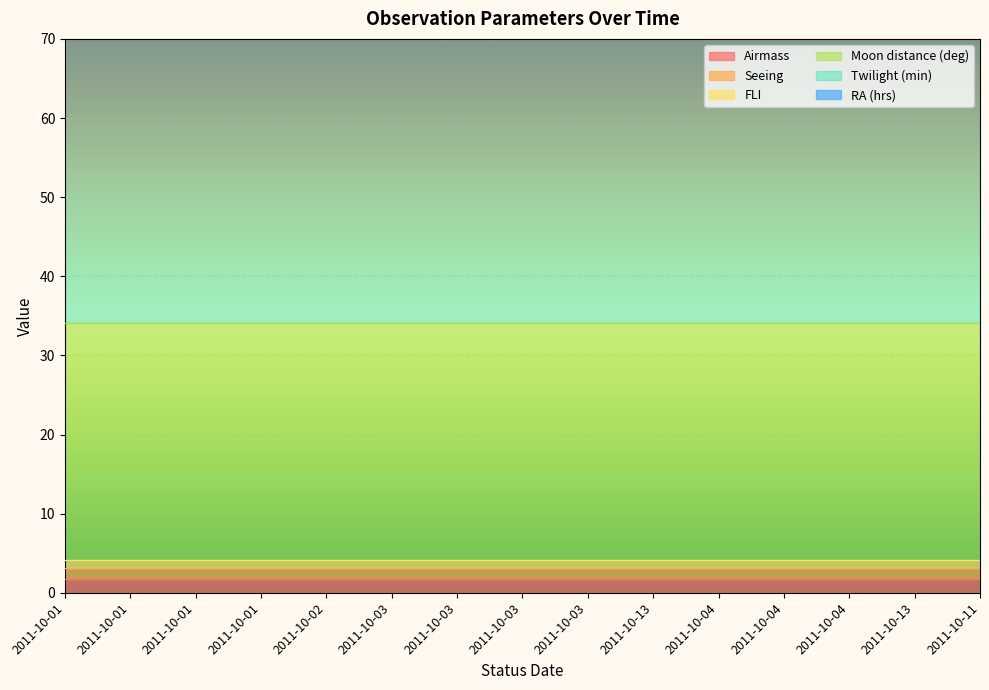

What is the label of the 2nd point from the left?

2011-10-01